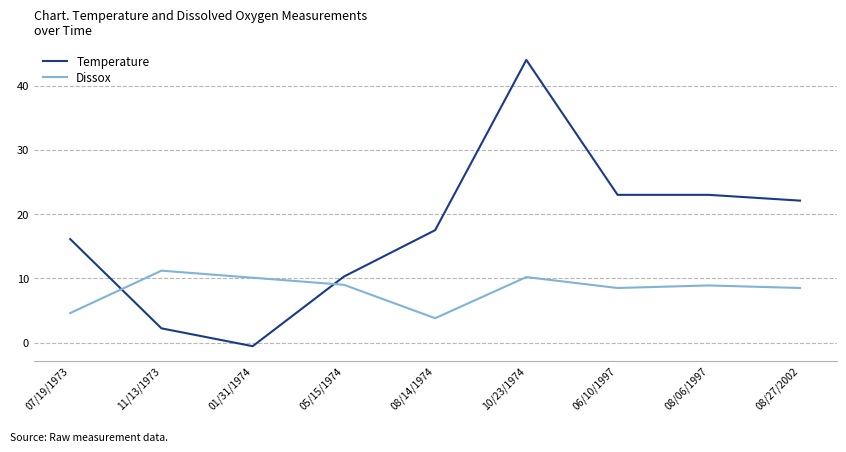

Which series has the largest total across all categories?

Temperature